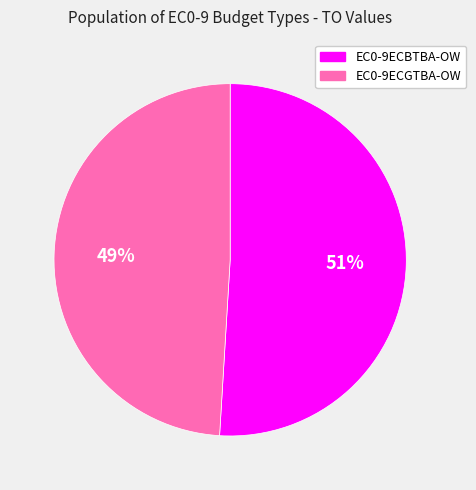

Which category has the biggest portion of the pie?

EC0-9ECBTBA-OW